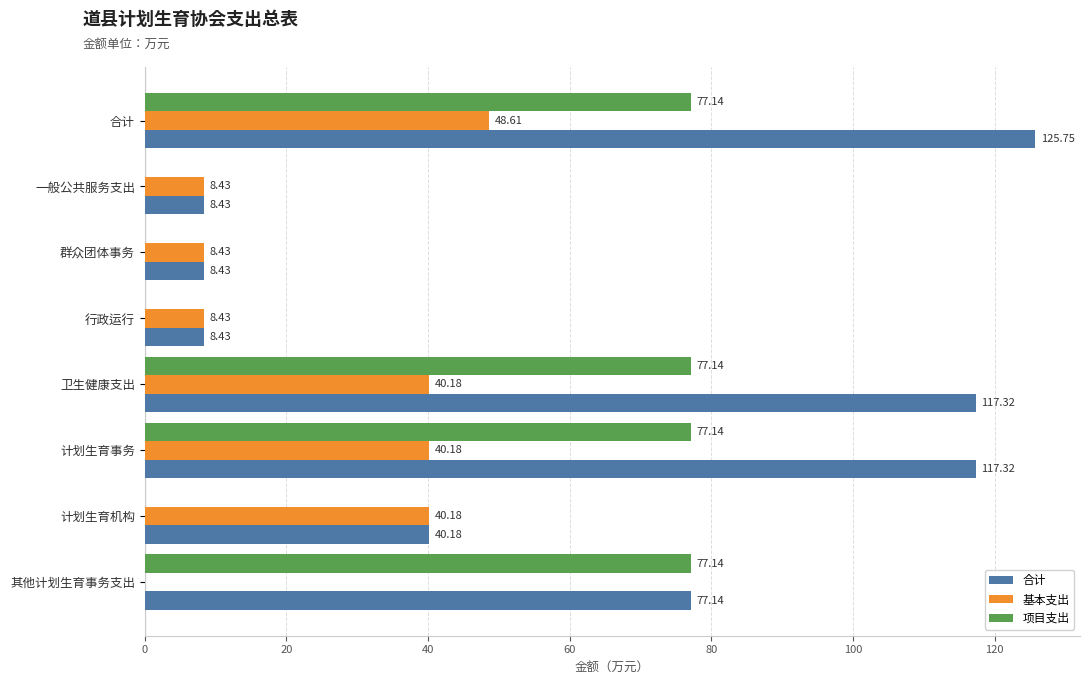

What is the highest value of the 项目支出 series?

77.1